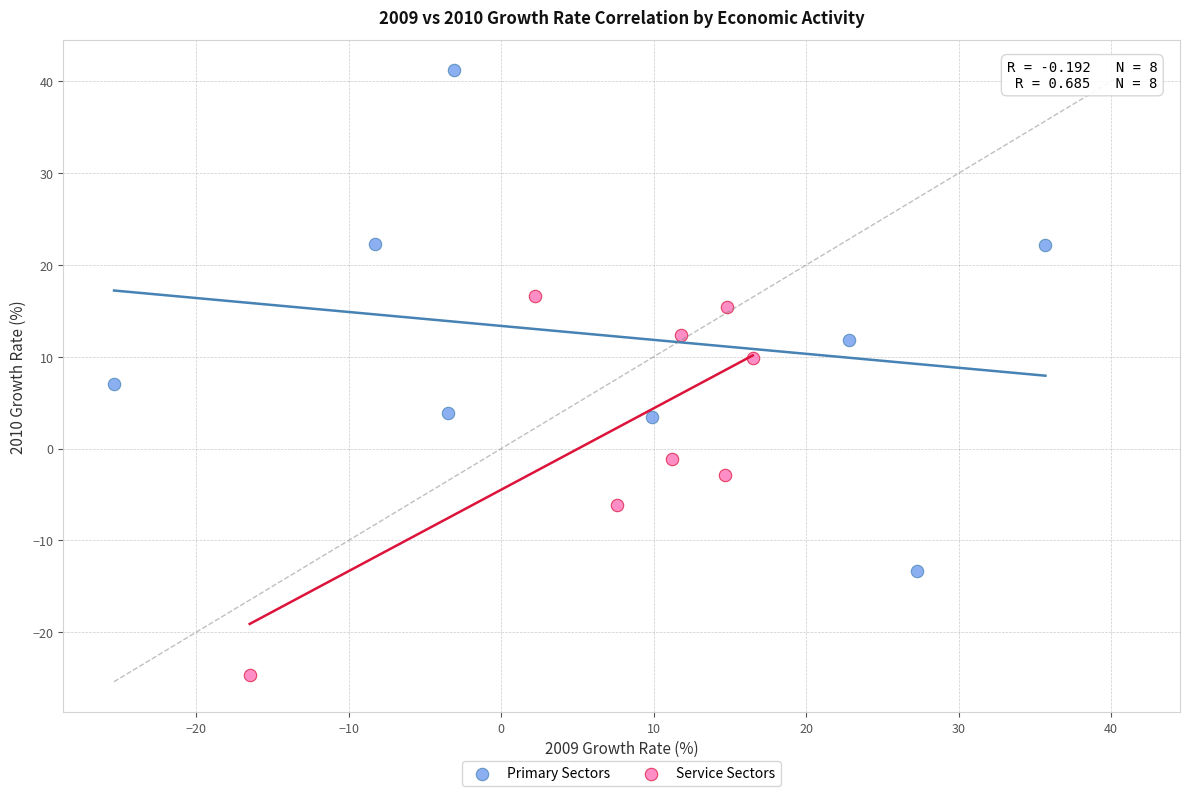

Which series contains the lowest Y value?

Service Sectors